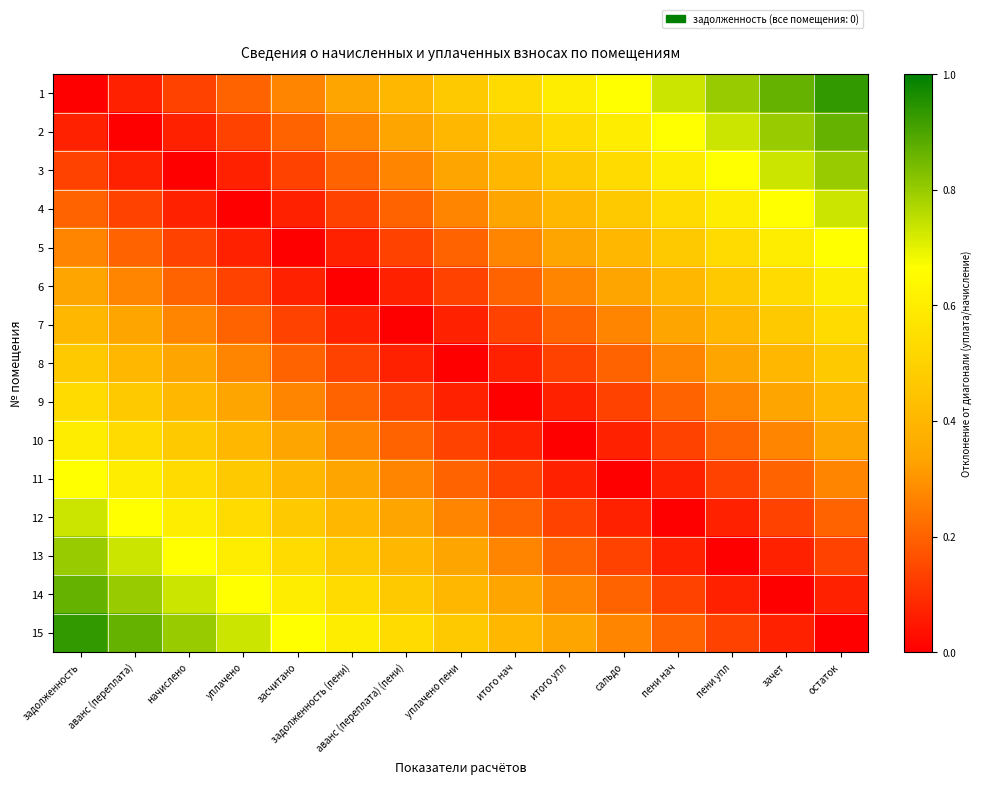

Rank the series by their maximum value, from highest to lowest.

1, 15, 2, 14, 3, 13, 4, 12, 5, 11, 6, 10, 7, 9, 8